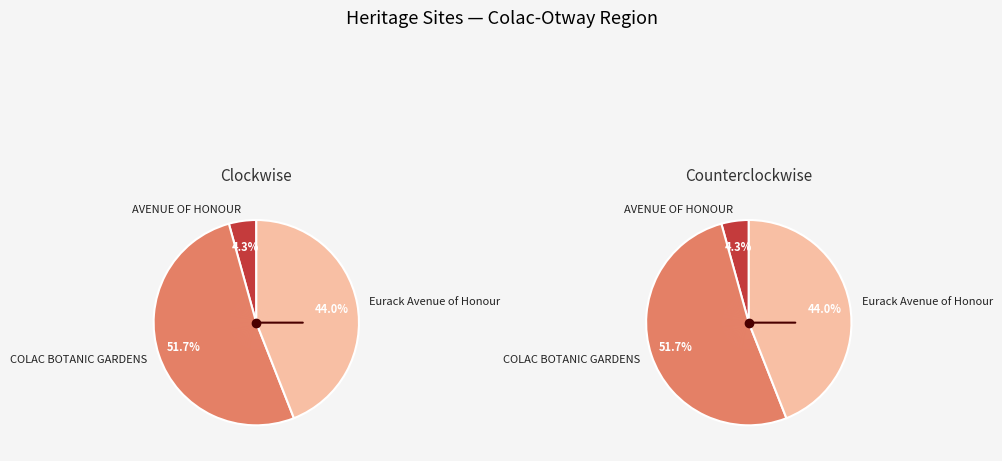

Which slice represents more than half of the pie?

COLAC BOTANIC GARDENS